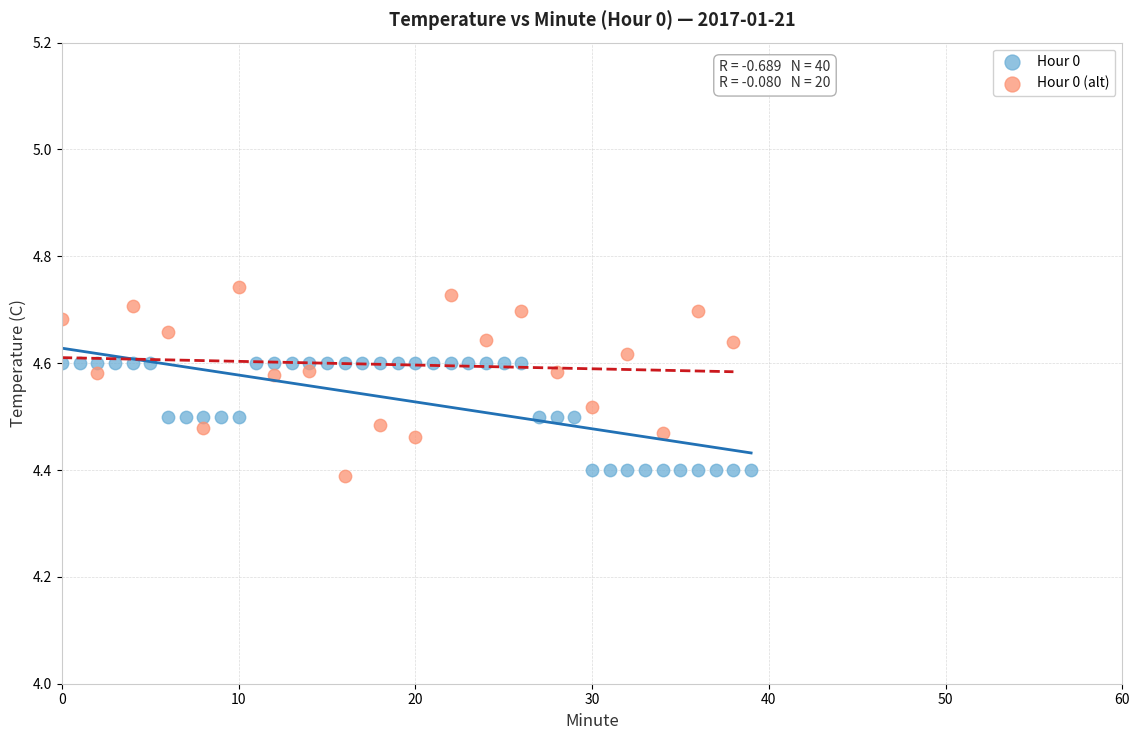

Which series reaches the maximum Y coordinate?

Hour 0 (alt)